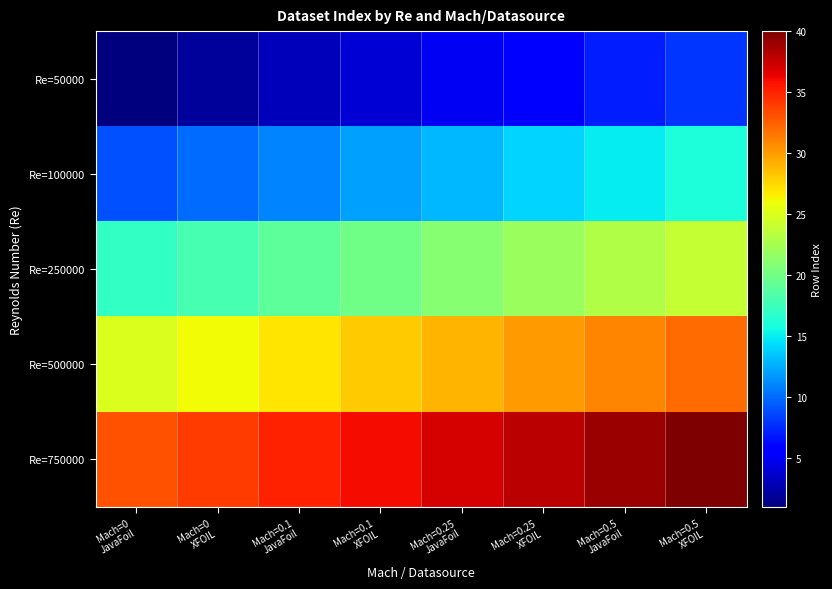

How many distinct data groups are displayed?

5